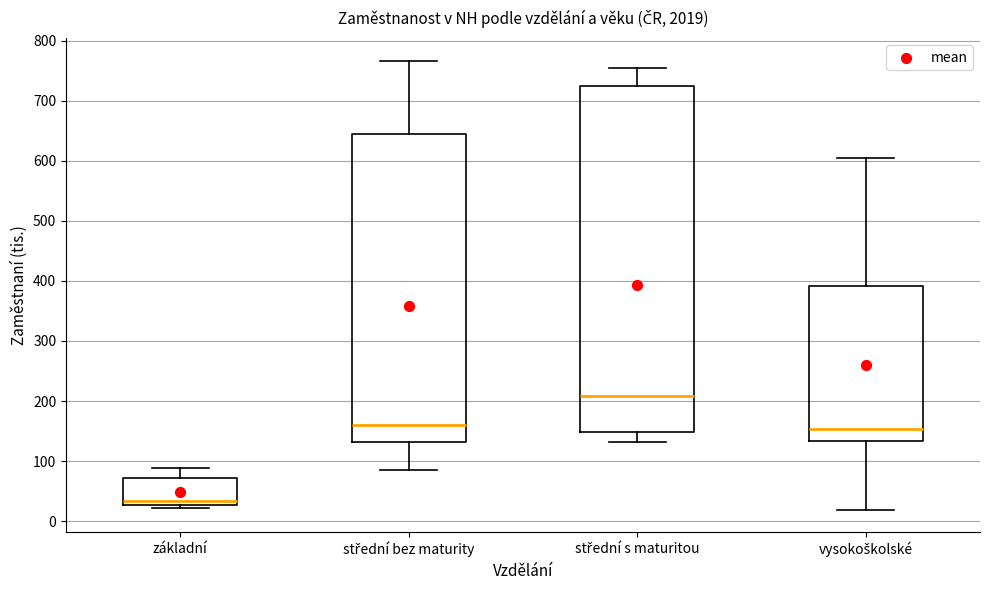

Comparing the boxes themselves (not the whiskers), which one is the tallest?

střední s maturitou